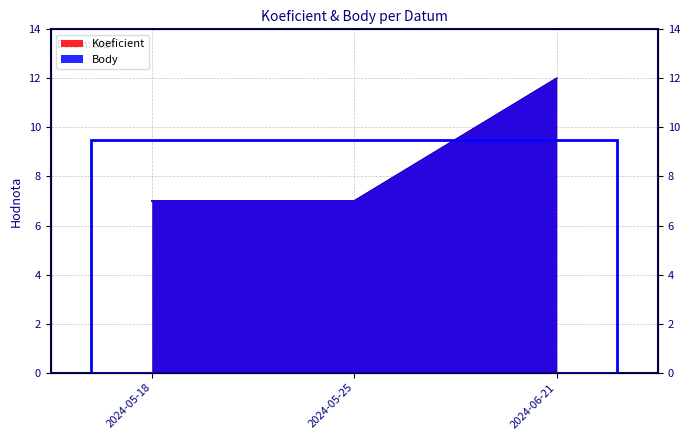

True or false: Body has a value of 7 at 2024-05-25.

True